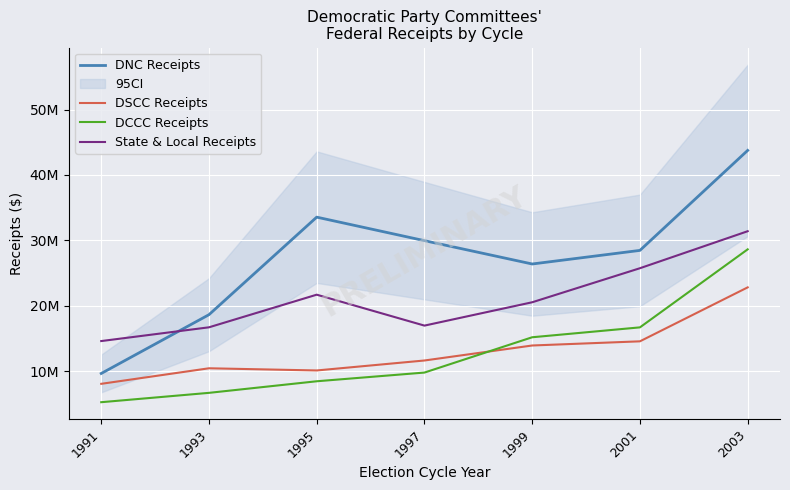

True or false: DNC Receipts has more than 0 interior local peaks.

True